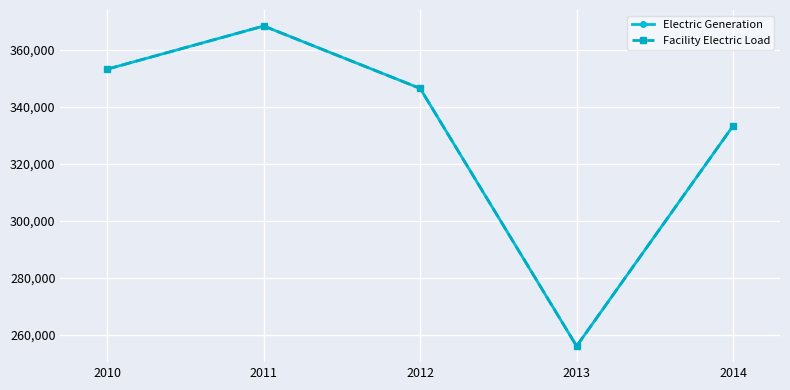

In Facility Electric Load, how many points are lower than both neighbors (excluding endpoints)?

1